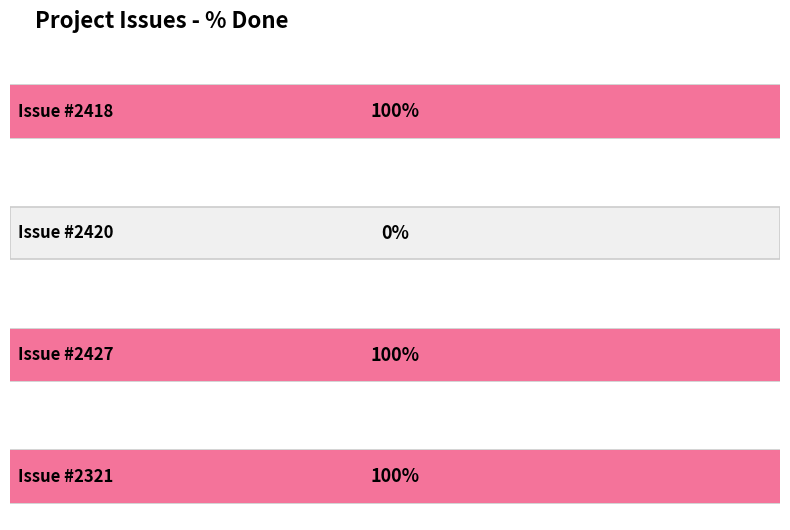

What is the sum of the values at 2420 and 2321?

100